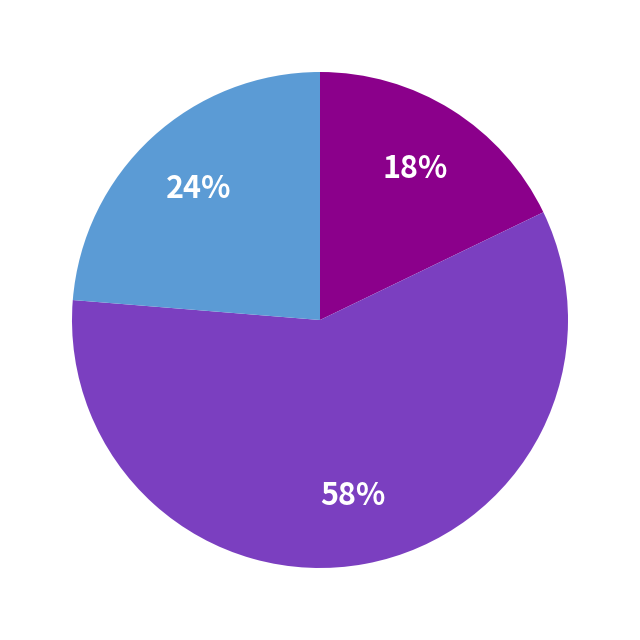

Is there a majority slice in this chart?

Yes